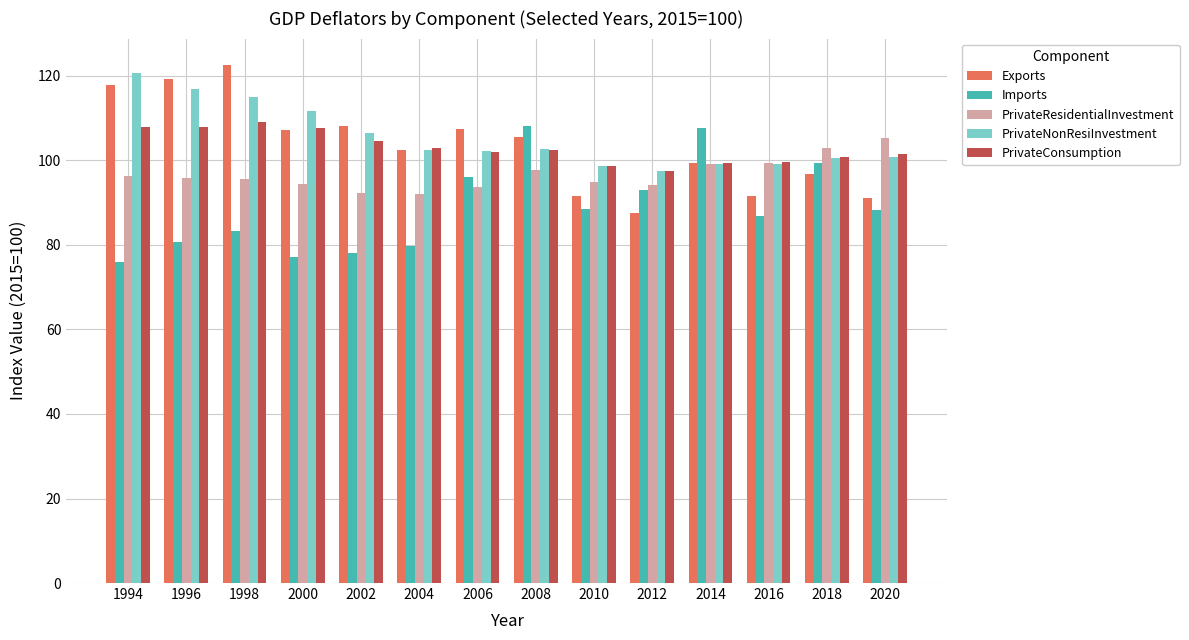

Does the chart contain any negative values?

No